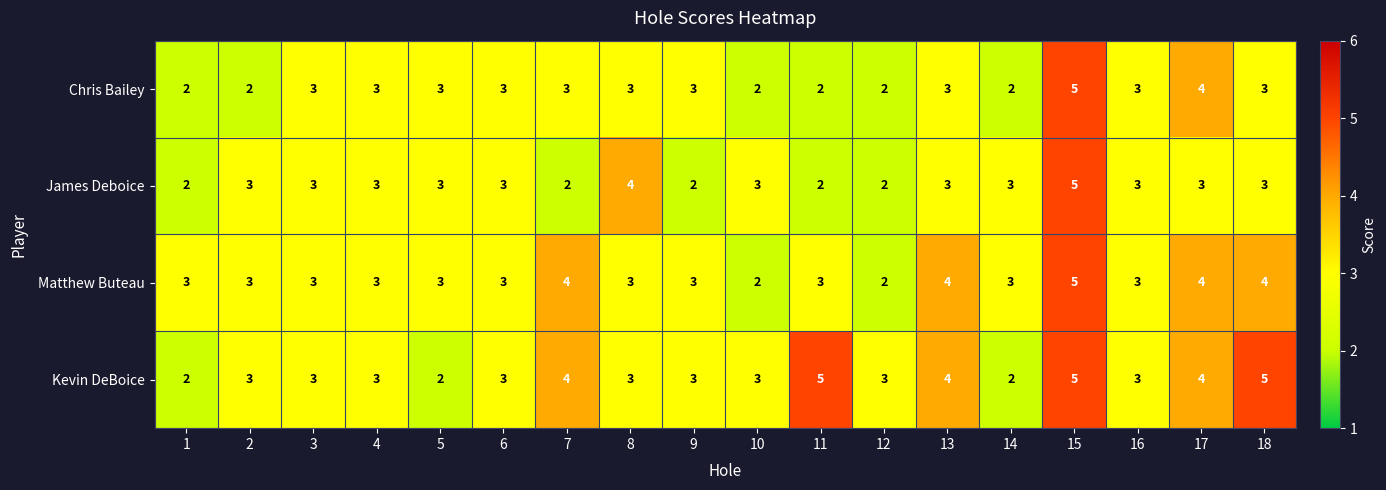

What is the sum of all Chris Bailey values?

51